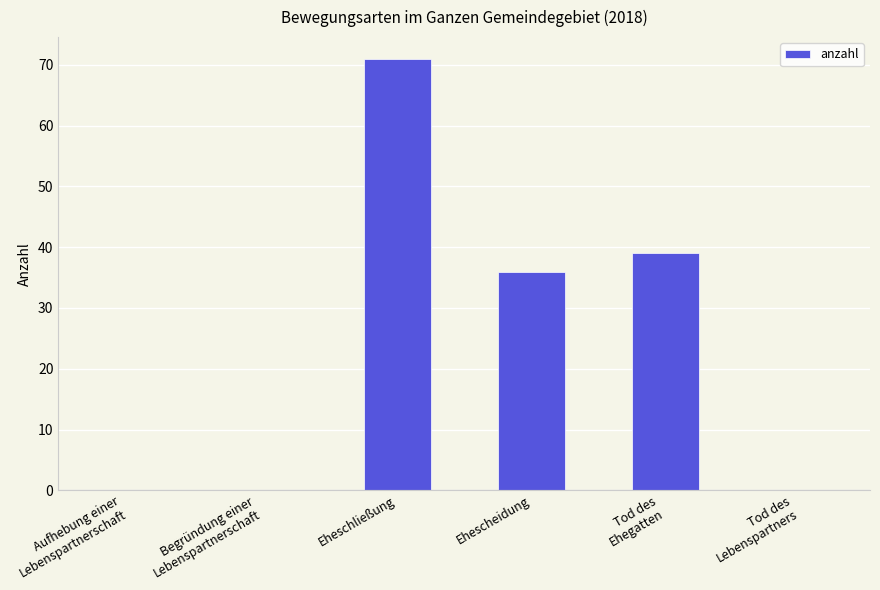

Where is the data nearest to the value 35?

Ehescheidung